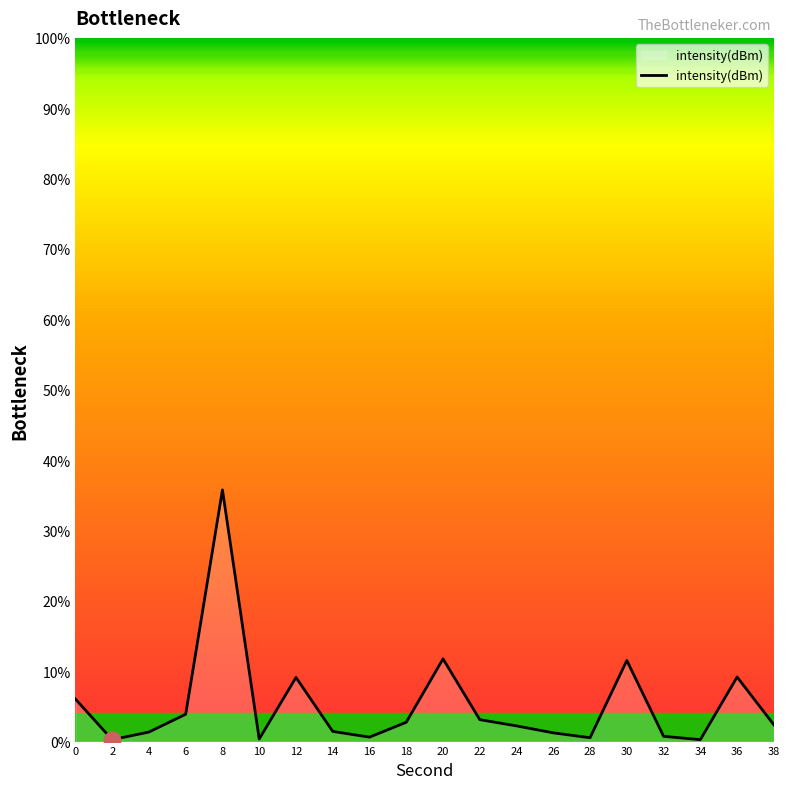

Is it true that the value at 30 is 16.6?

False